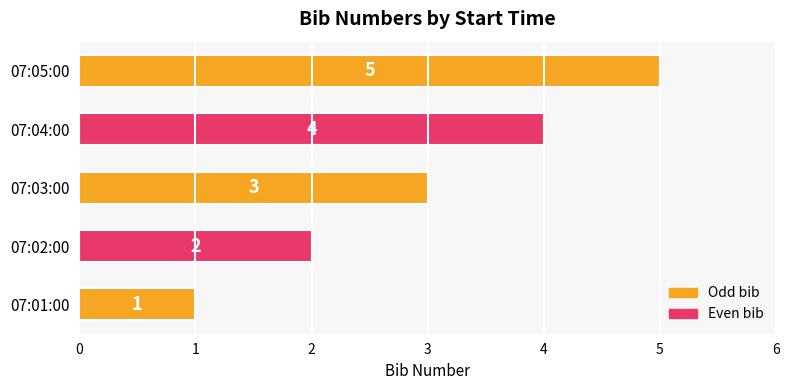

Which category has the lowest value across all series?

07:01:00